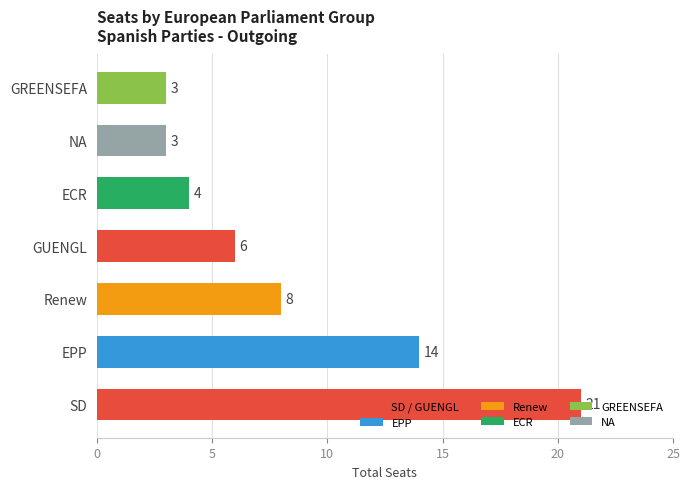

At which label is the value closest to 12?

EPP